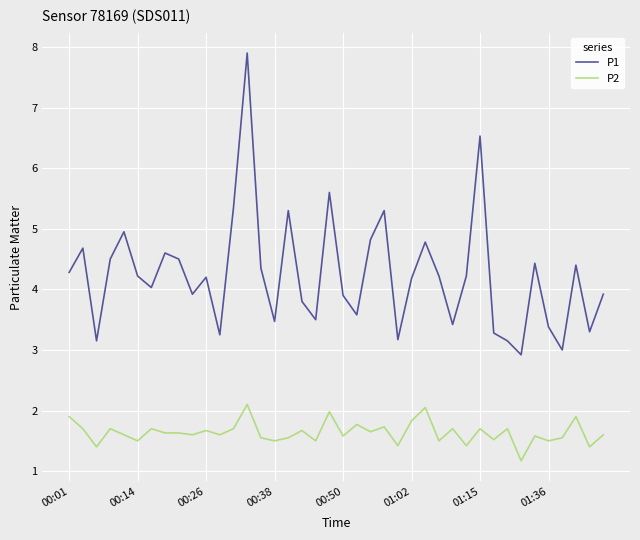

List the series in order of their peak value, highest first.

P1, P2